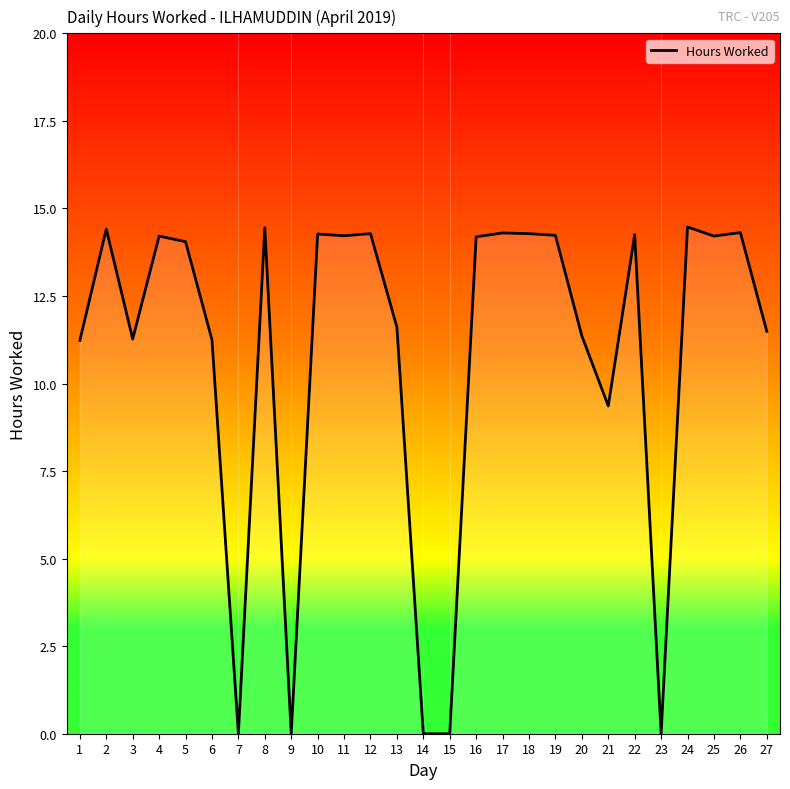

What is the maximum value shown in the chart?

14.5